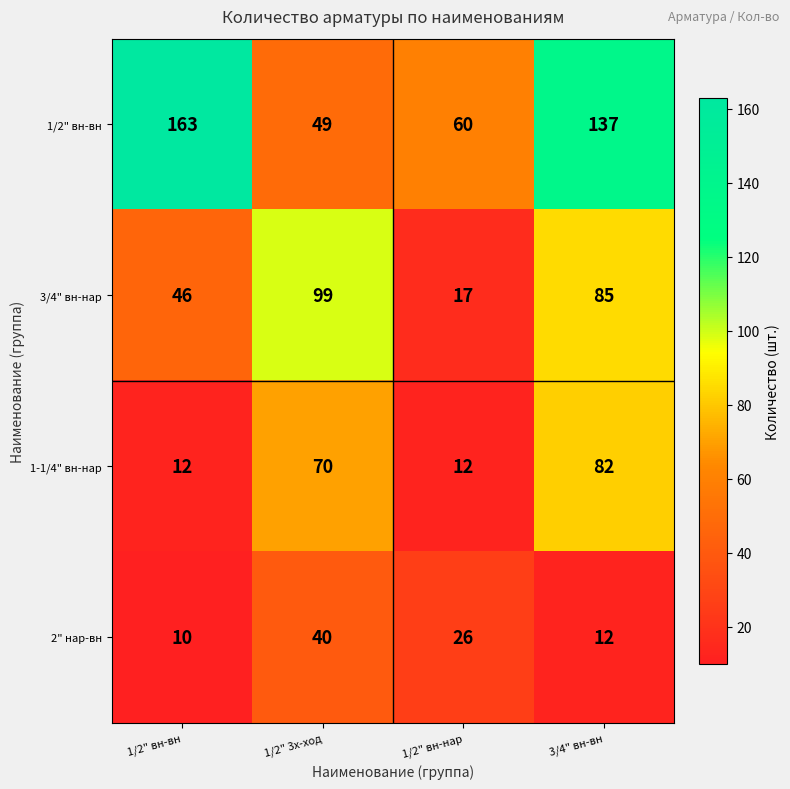

What is the greatest value displayed?

163